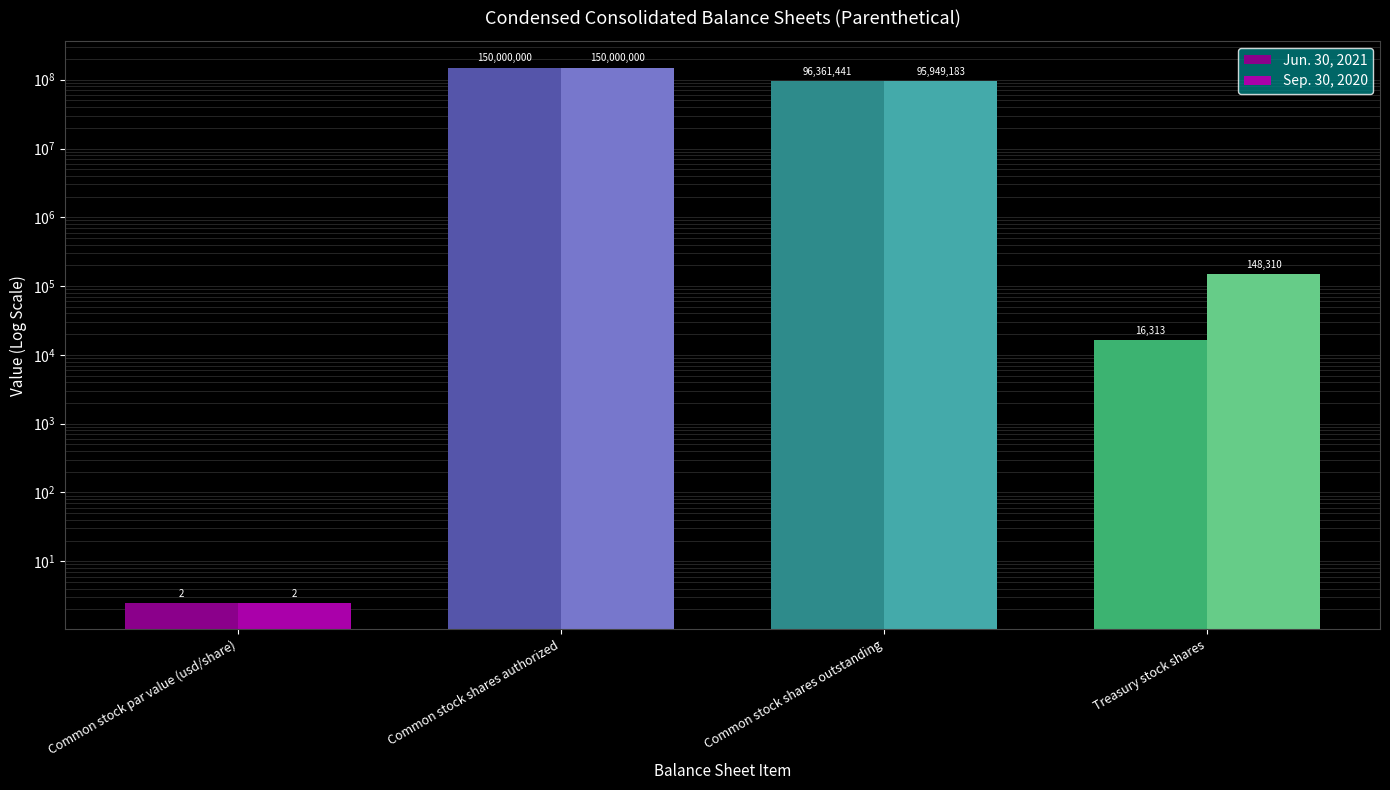

Which series has the widest spread of values?

Jun. 30, 2021